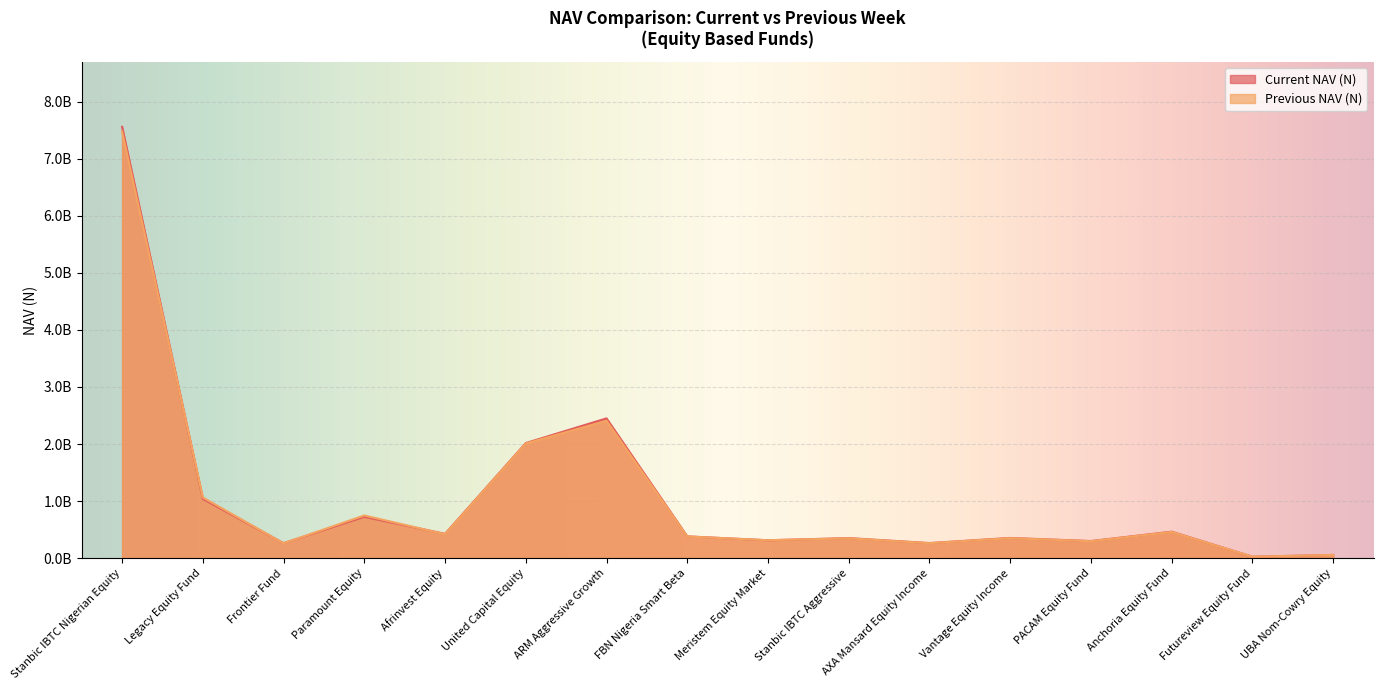

Rank the series by their average value, from lowest to highest.

Previous NAV (N), Current NAV (N)